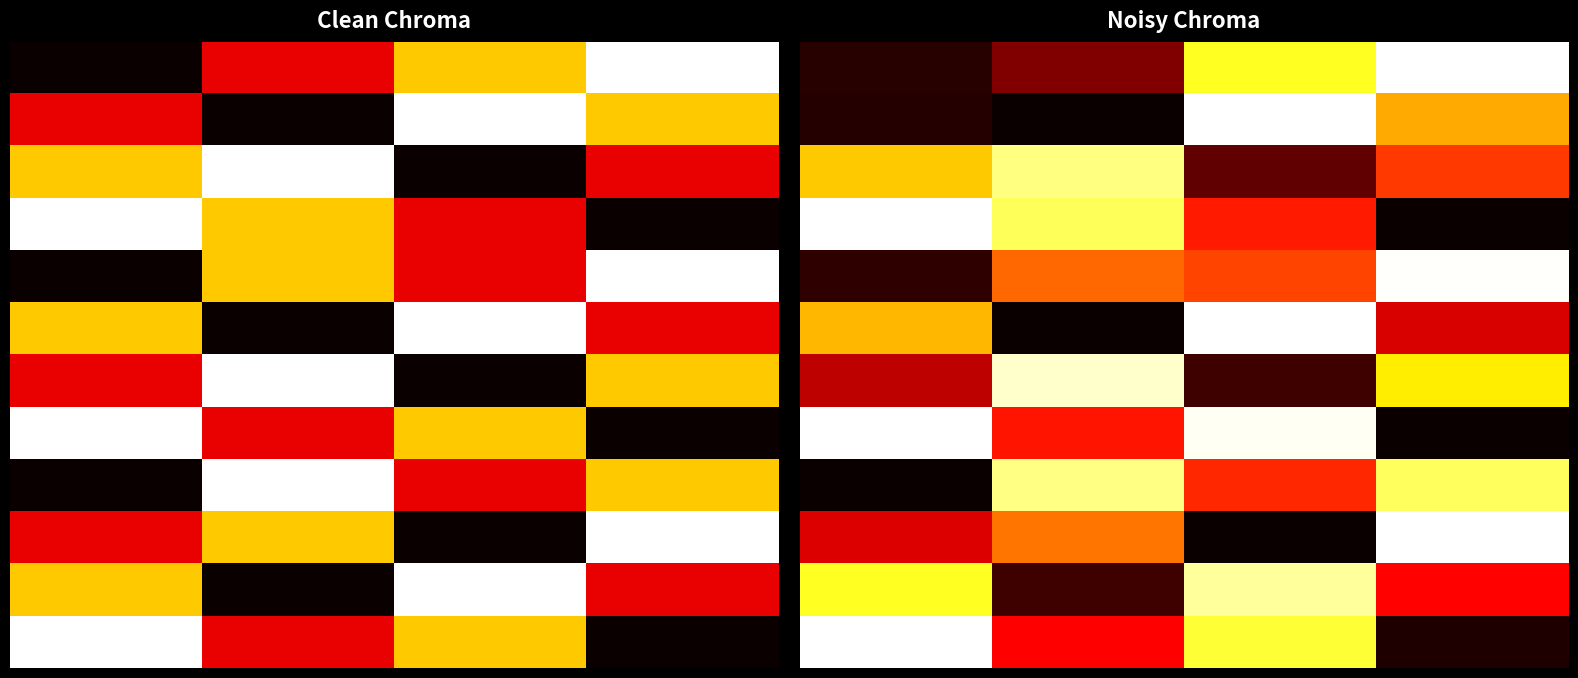

What is the total value across all series at 3?

6.3